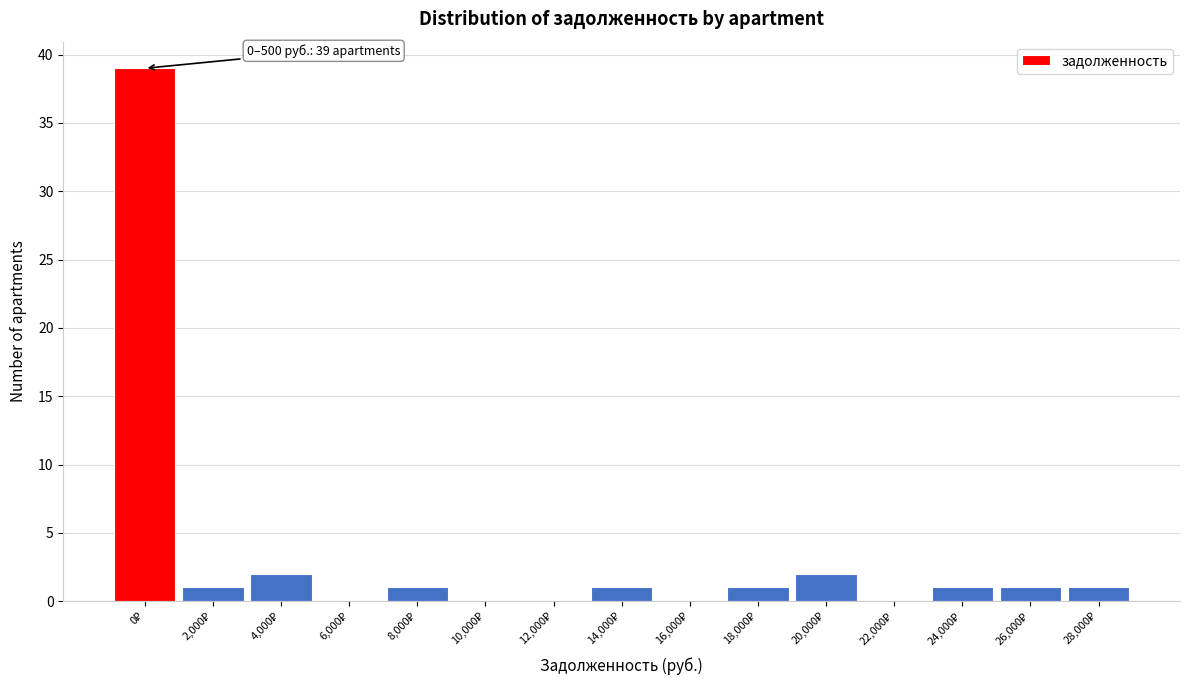

What is the greatest value displayed?

39